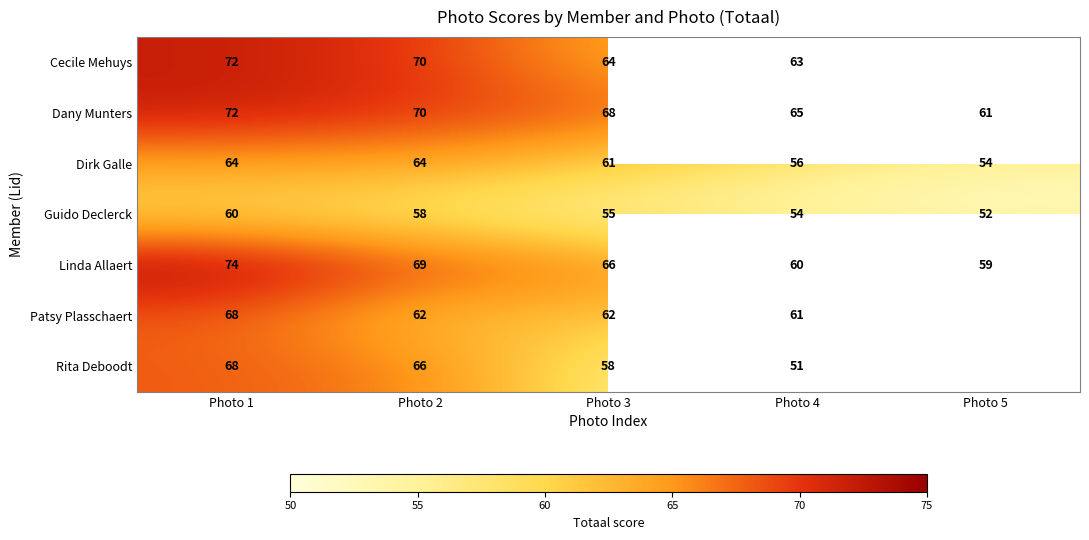

At which category does the chart reach its peak across all series?

Photo 1